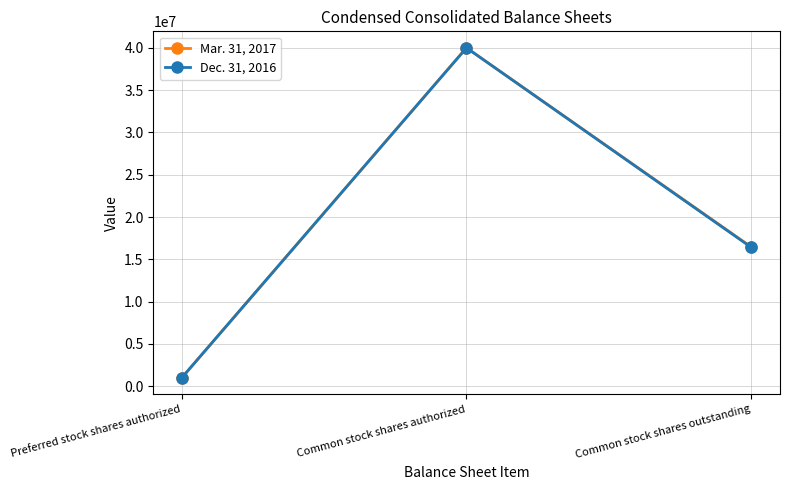

Is the value of Dec. 31, 2016 at Common stock shares outstanding greater than the value of Mar. 31, 2017 at Common stock shares authorized?

No